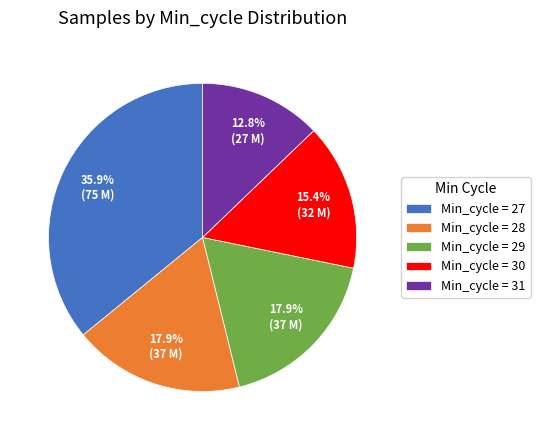

Approximately how many times larger is the value at Min_cycle = 29 compared to Min_cycle = 31?

1.4